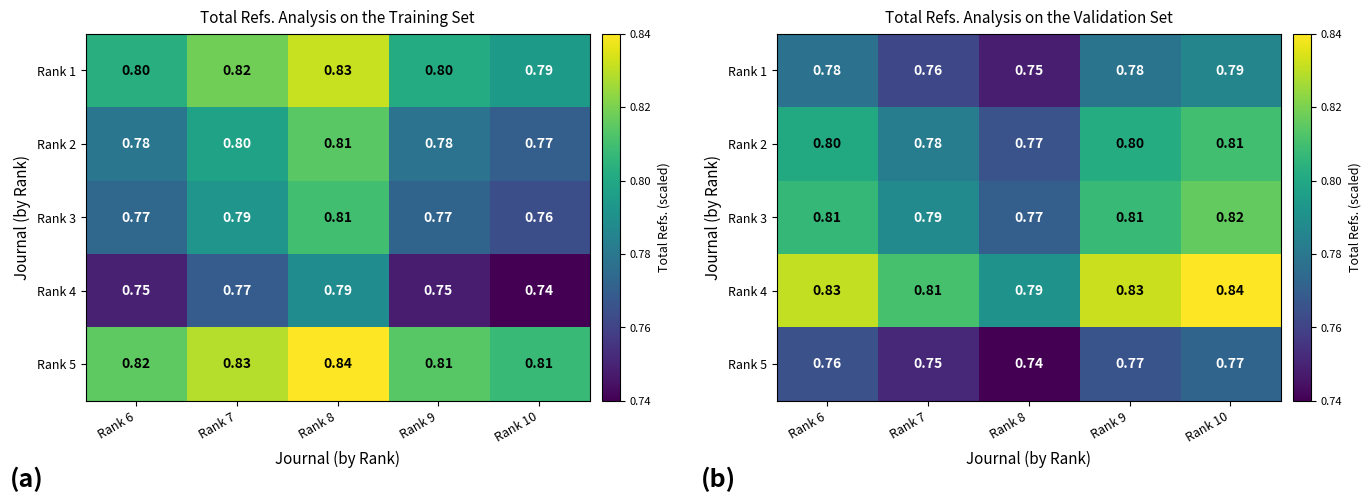

Count the Rank 1 values in the range 0 to 1.

5